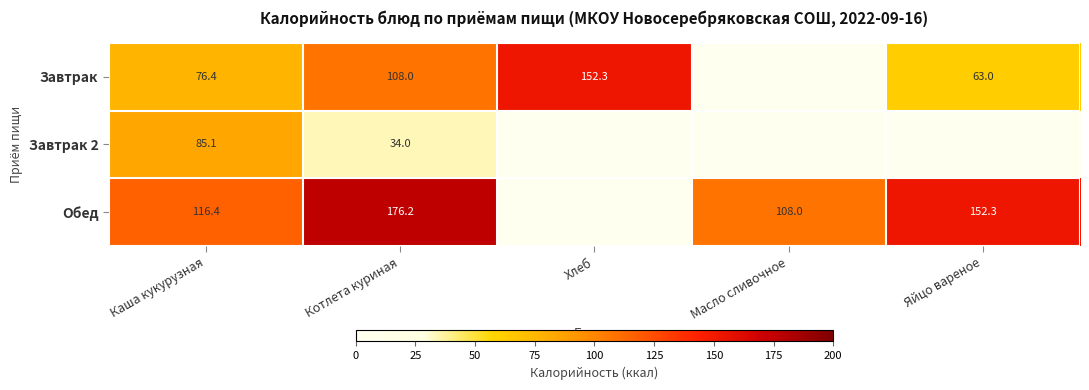

What is the difference between the highest and lowest values at Масло сливочное?

108.0